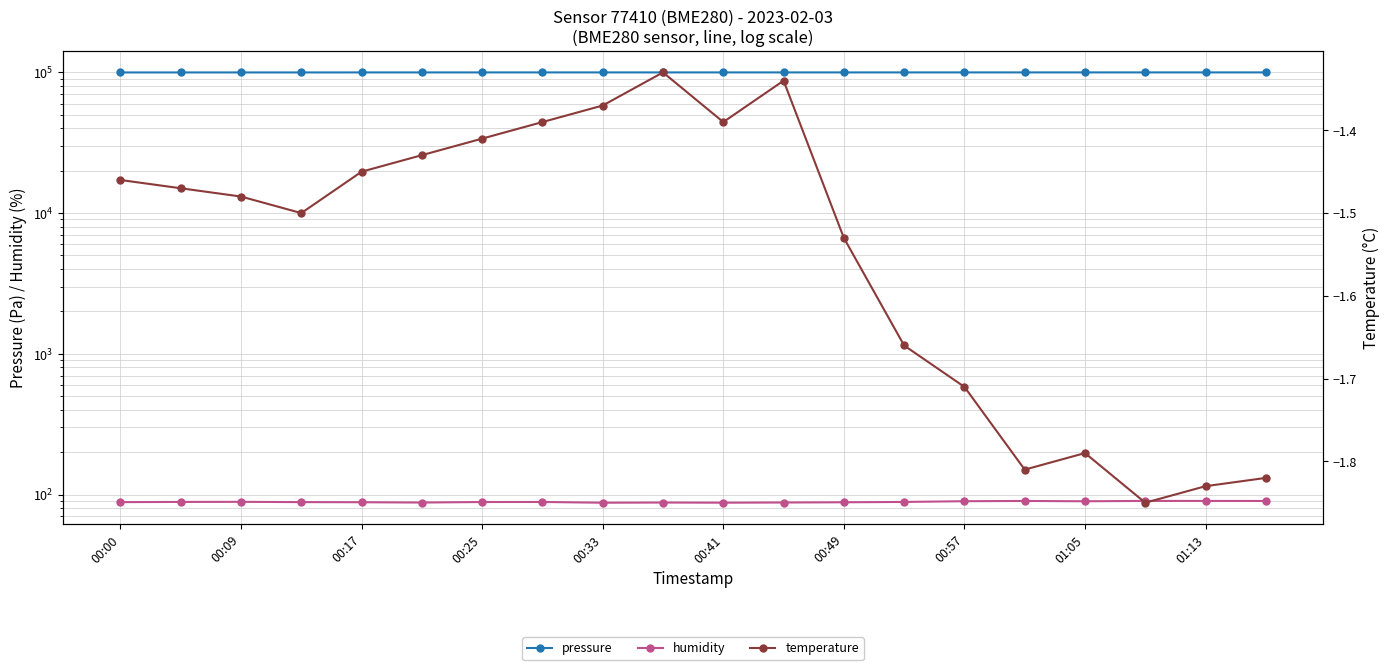

True or false: pressure and humidity cross at least once.

False